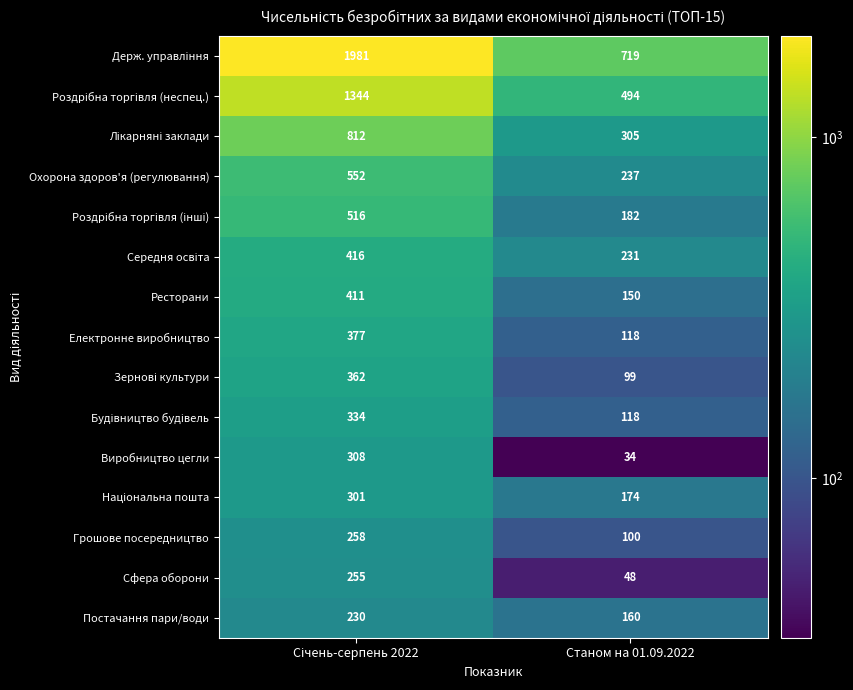

The value of Сфера оборони at Станом на 01.09.2022 is 48. True or false?

True